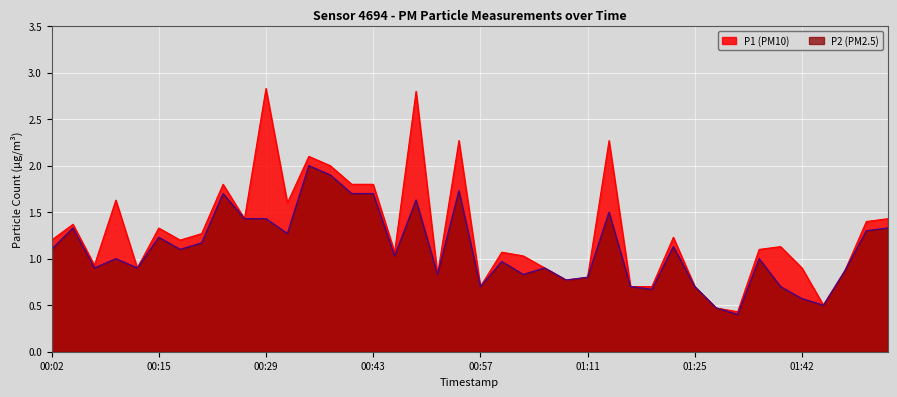

At which category is the sum across all series the highest?

00:49